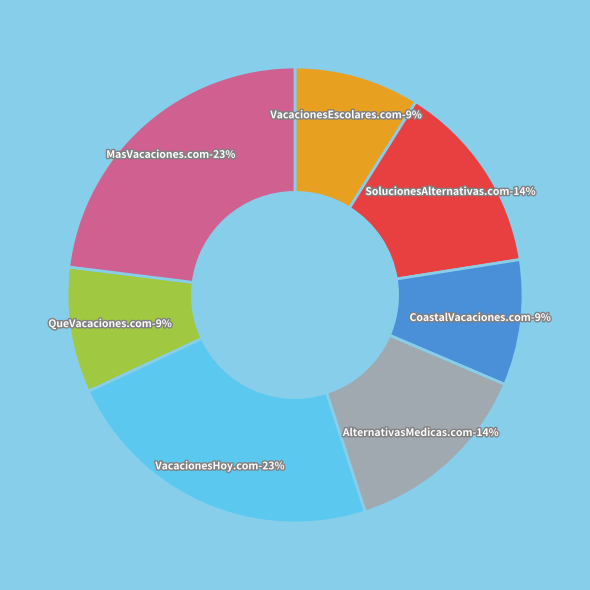

Is it true that MasVacaciones.com is 37% of the pie?

False